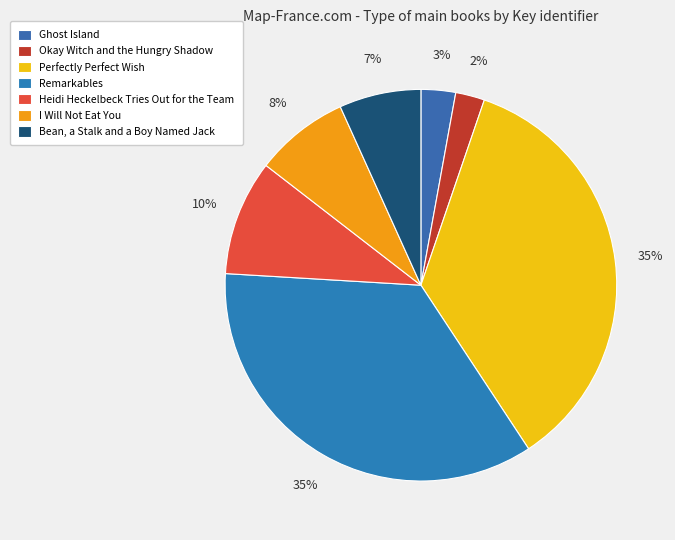

Which has a higher value, Ghost Island or I Will Not Eat You?

I Will Not Eat You